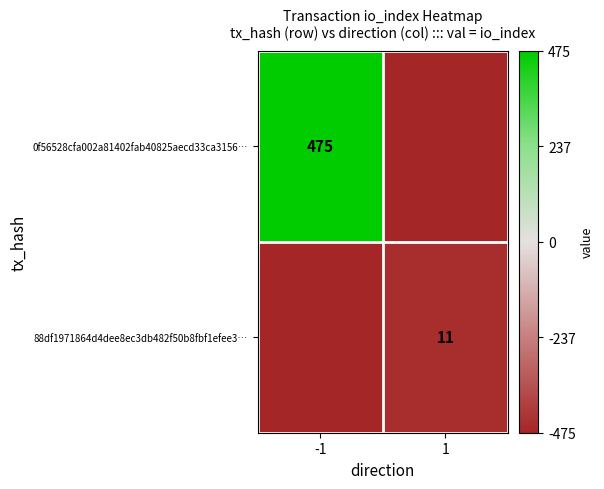

True or false: 88df1971864d4dee8ec3db482f50b8fbf1efee3… has a value of -0.3 at 1.

False